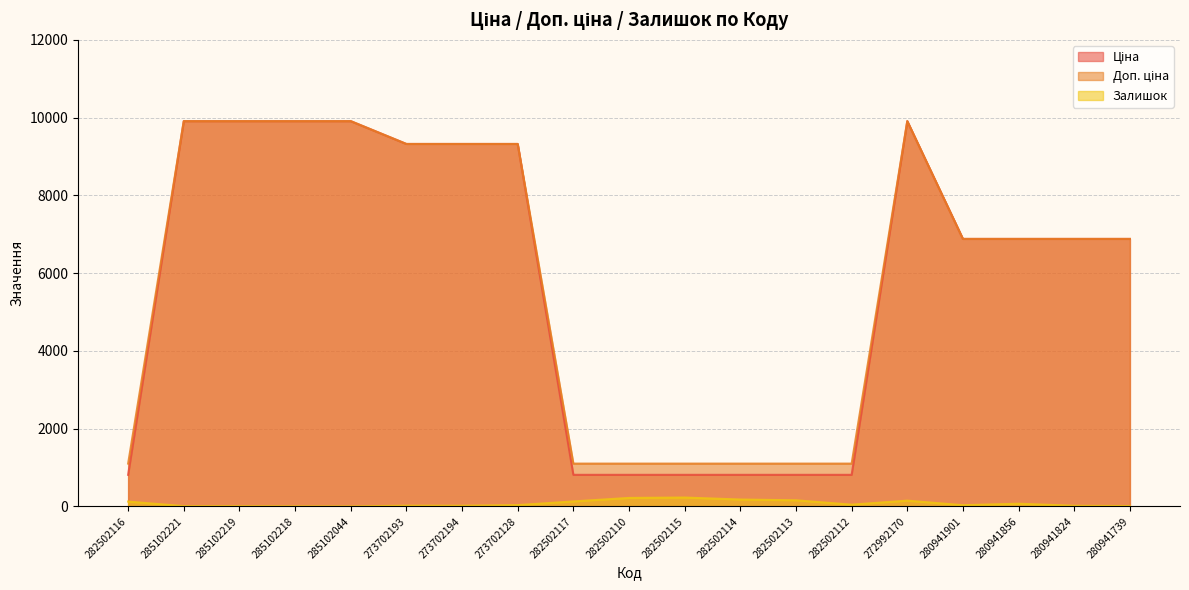

What is the difference between the highest and lowest values at 285102044?

9907.5